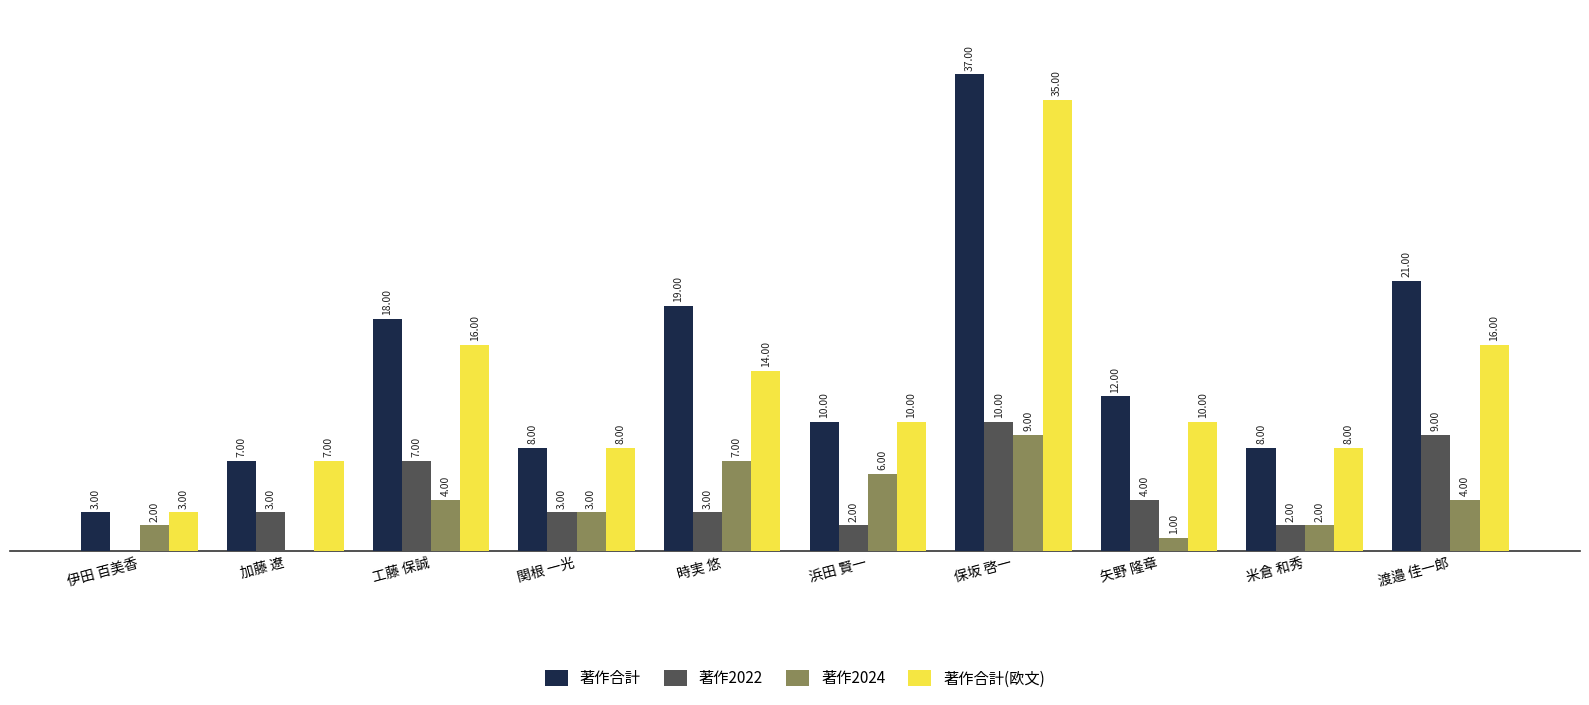

Is the value of 著作合計(欧文) at 渡邉 佳一郎 greater than the value of 著作合計 at 浜田 賢一?

Yes